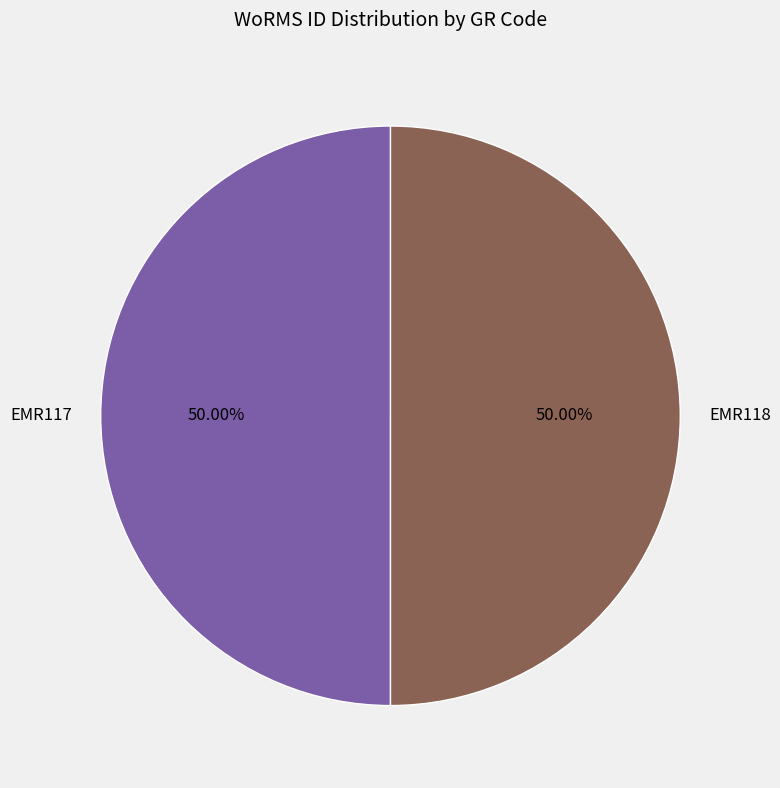

Count the number of slices in the pie.

2